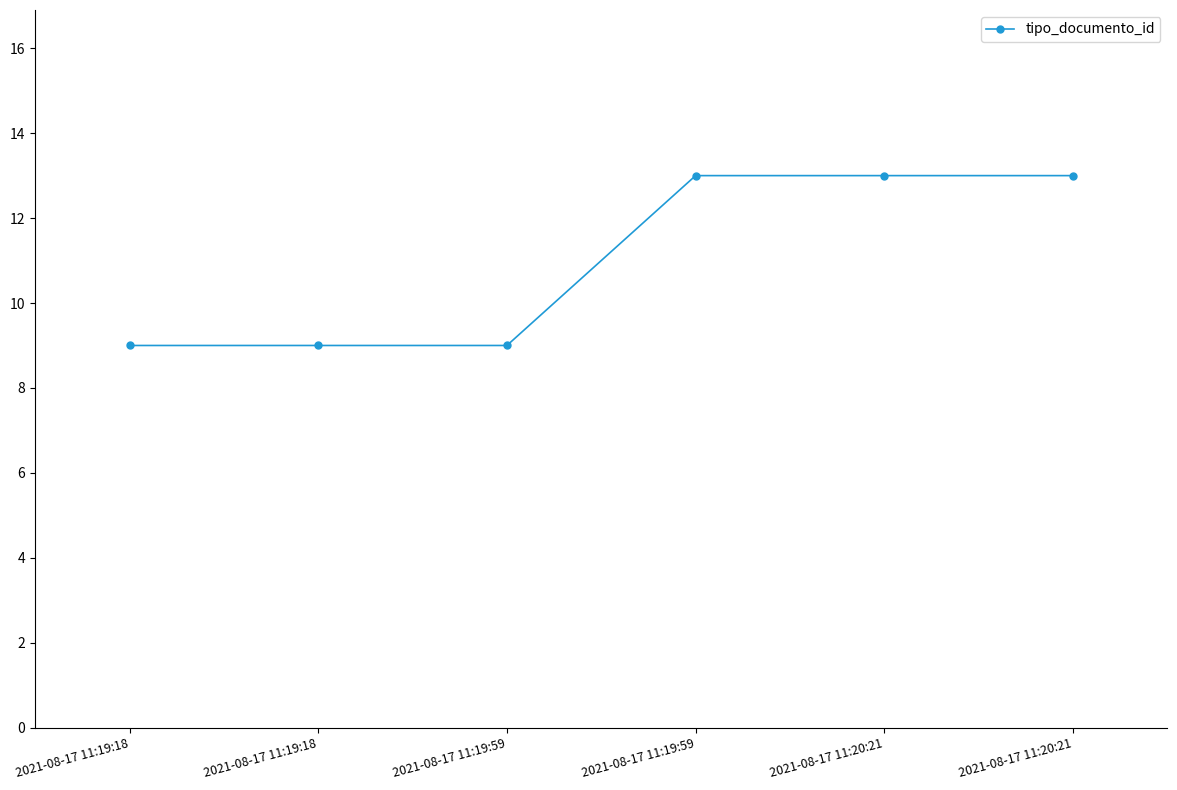

Reading left to right, extract all data points from this chart.

9	9	9	13	13	13